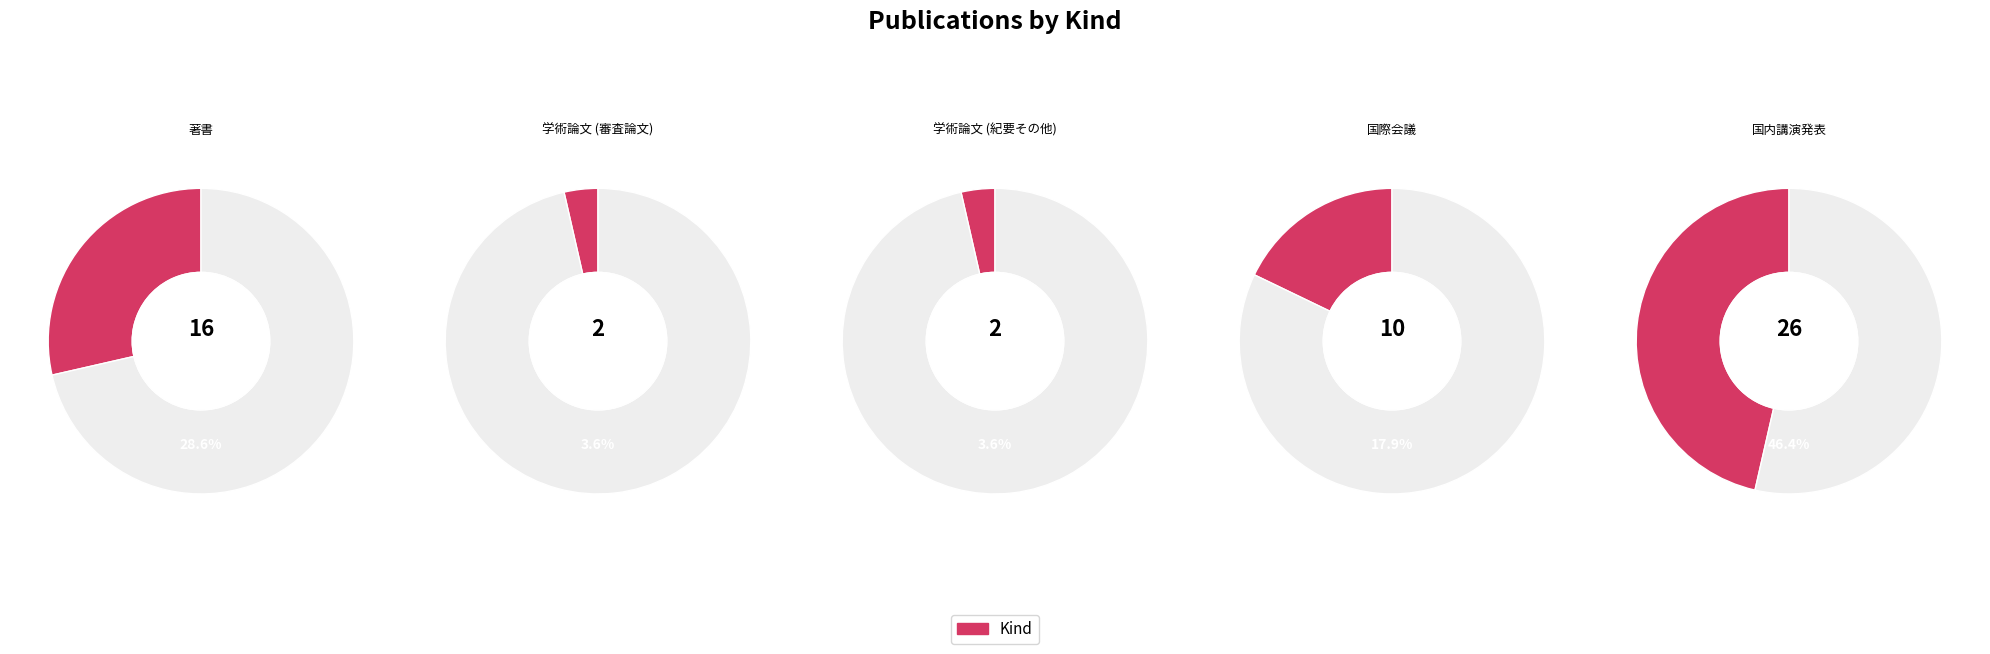

To the nearest percent, what is the average slice percentage?

20%